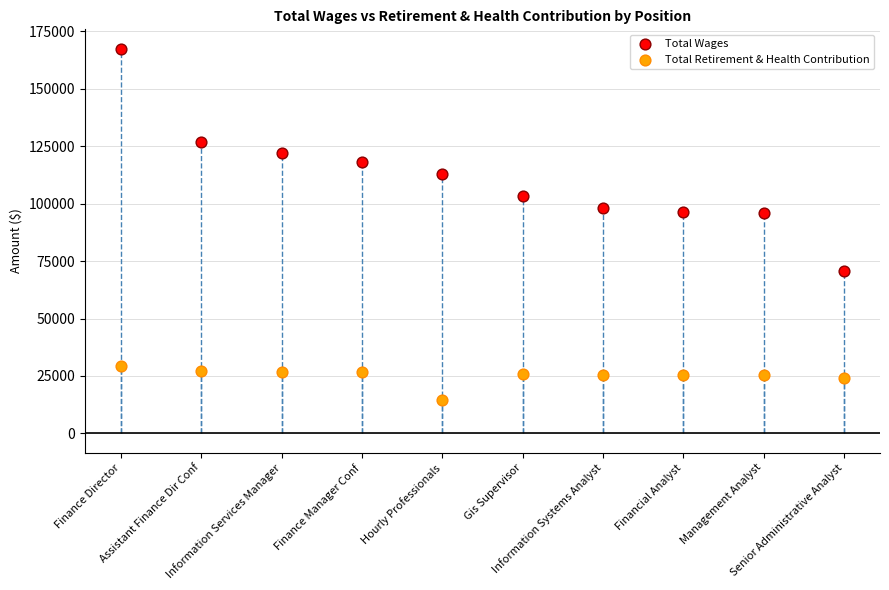

Which series reaches the minimum Y coordinate?

Total Retirement & Health Contribution